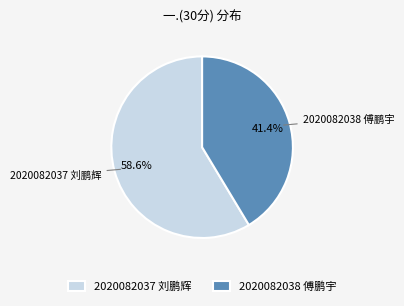

What portion of the pie excludes 2020082038 傅鹏宇?

58.6%